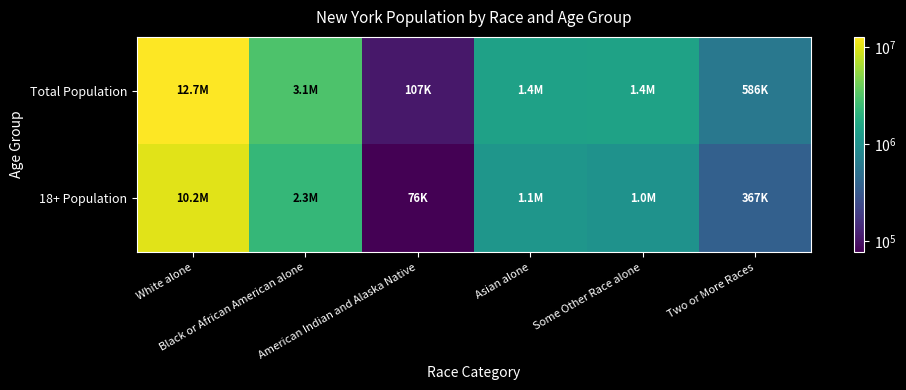

Rank the series by their average value, from highest to lowest.

Total Population, 18+ Population